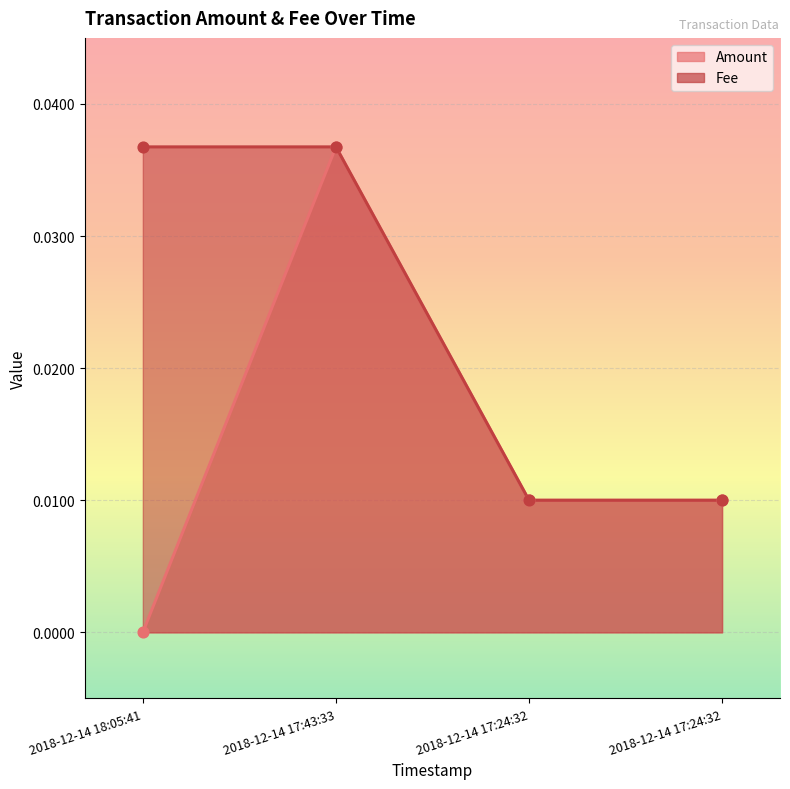

Which series contains the highest Y value?

Amount